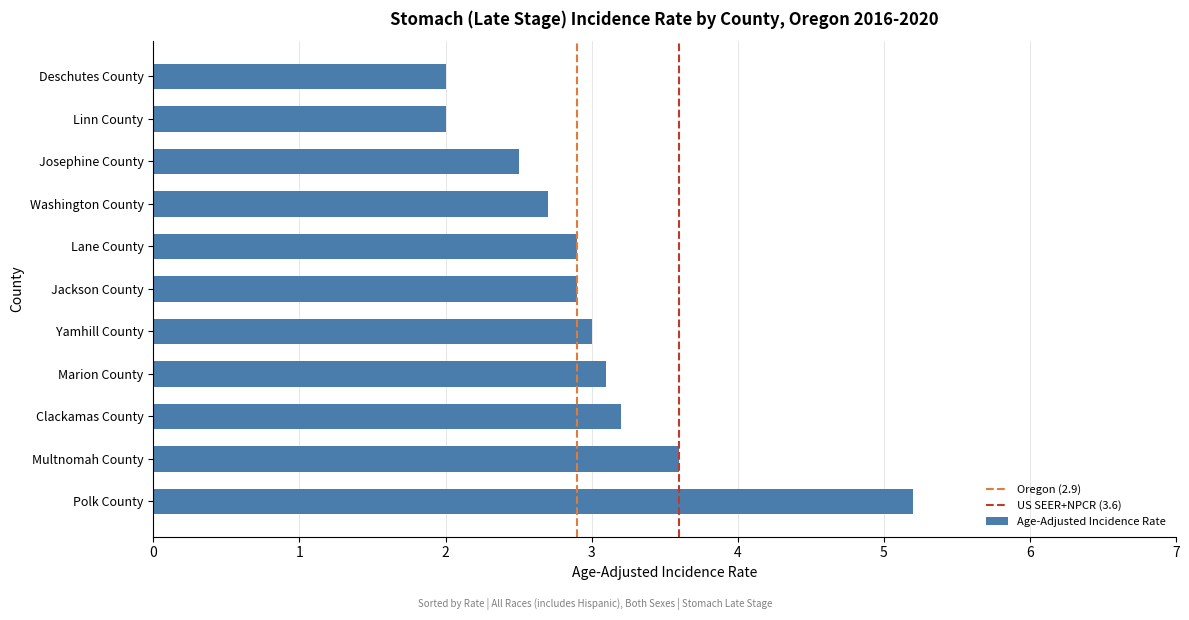

What value does the data have at Josephine County?

2.5